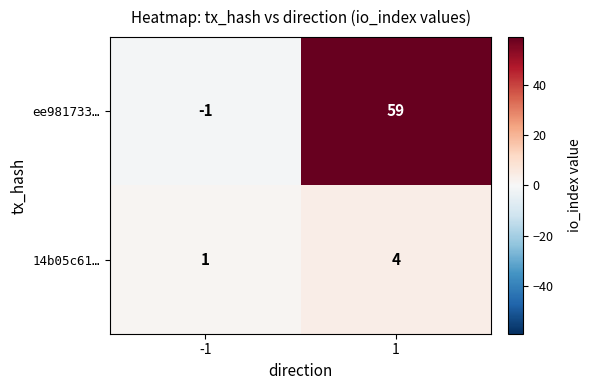

Reading left to right, transcribe all the data shown in this chart.

ee981733…: -1=-1	1=59
14b05c61…: -1=1	1=4